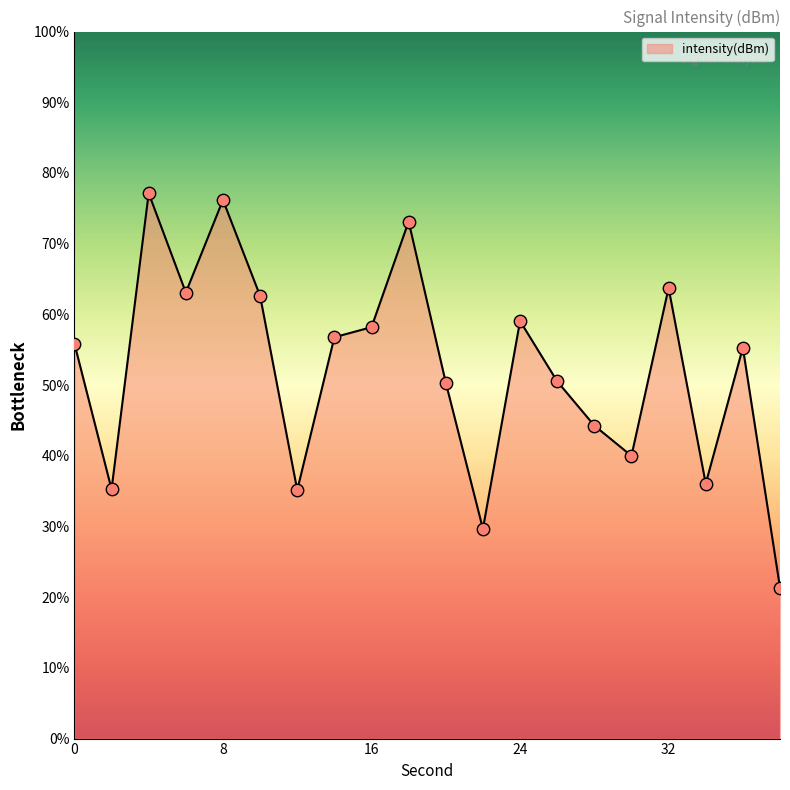

What is the difference between the maximum and minimum values?

55.8